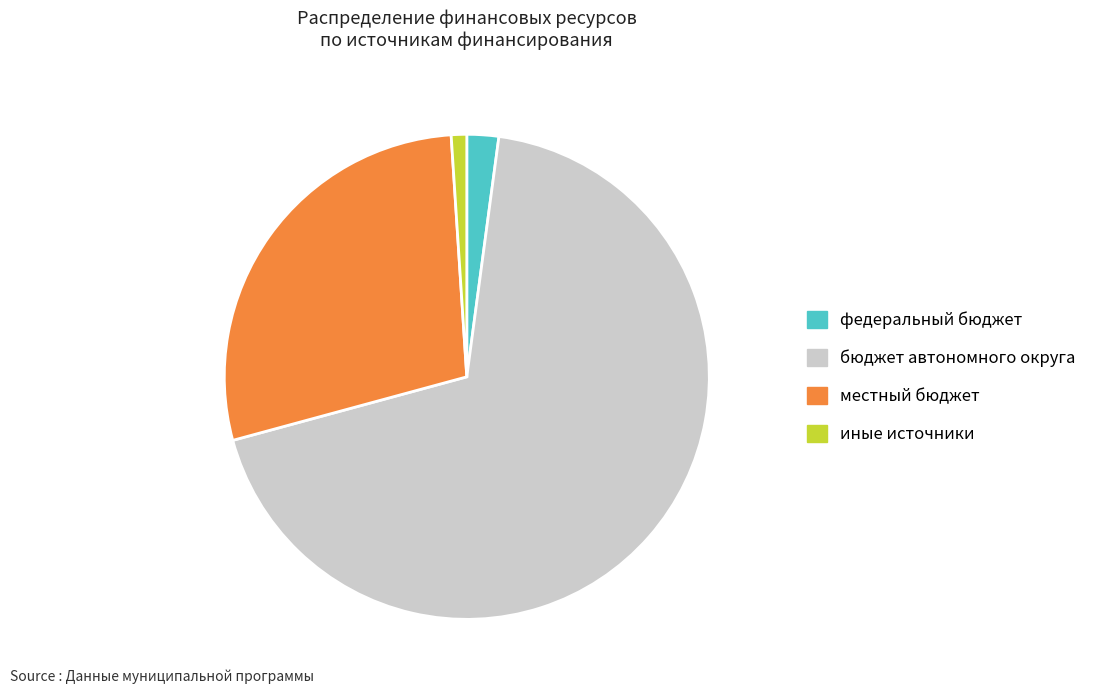

Is there any slice that represents more than half of the pie?

Yes